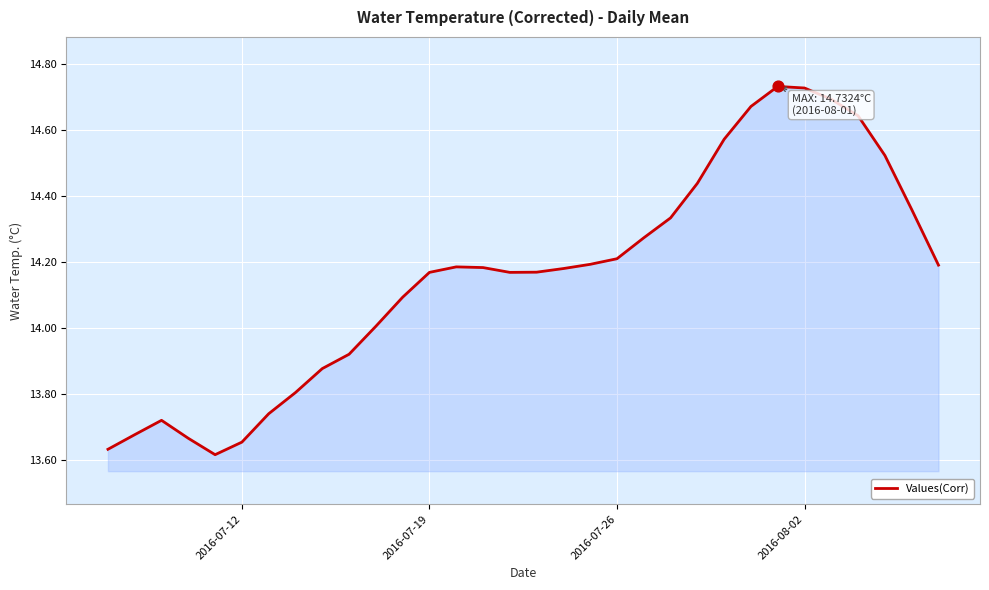

What is the difference between the maximum and minimum values?

1.1